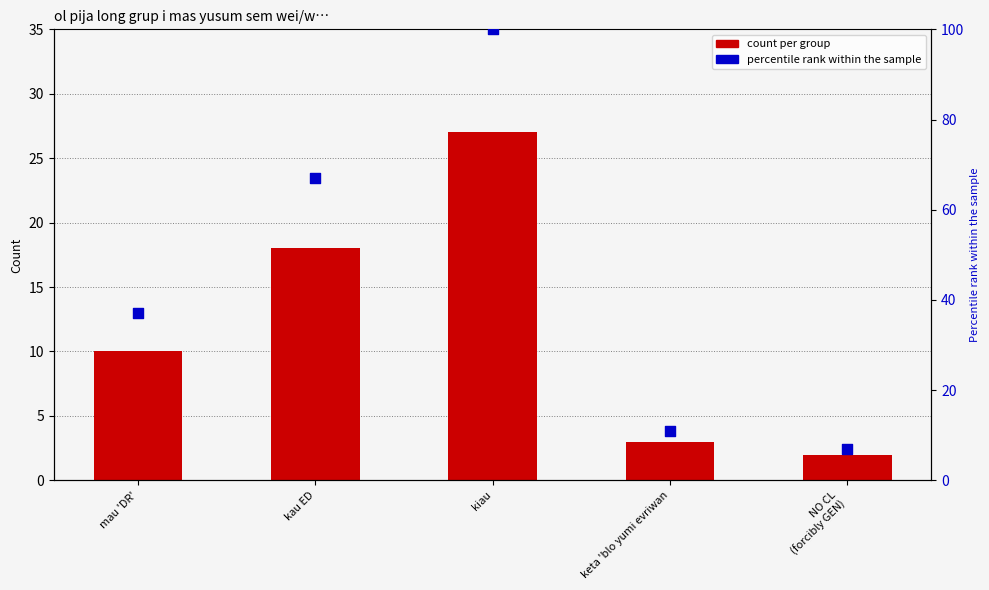

What is the total value across all series at mau 'DR'?

47